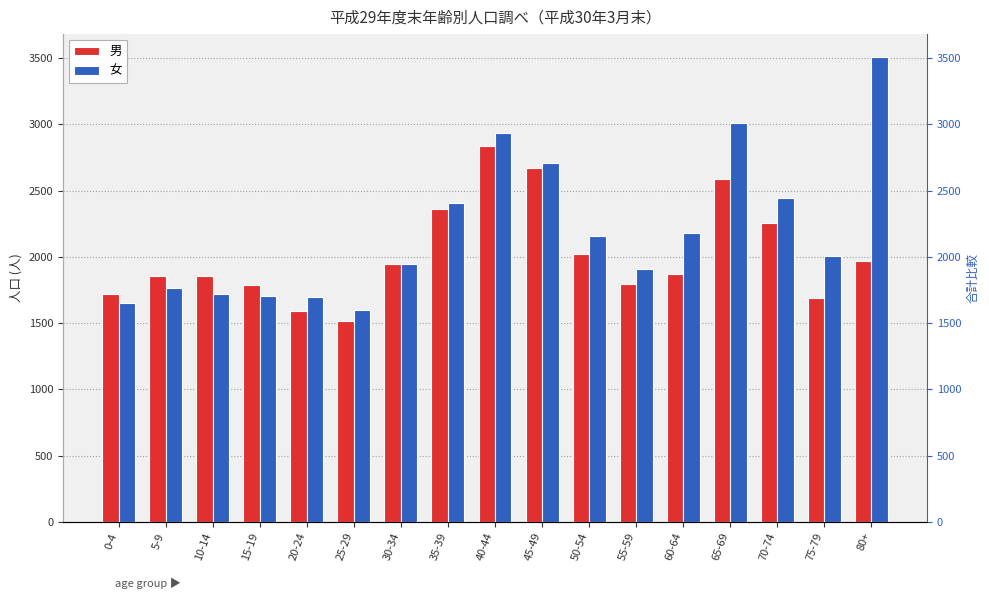

At how many categories does at least one series exceed 2675?

4